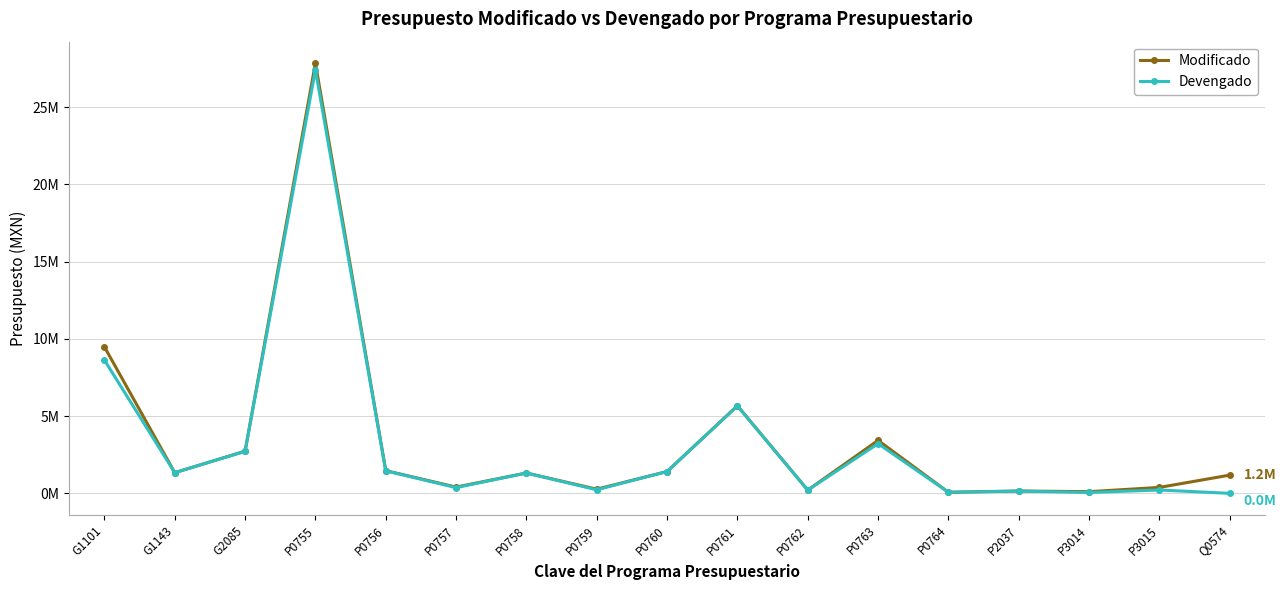

Is this an area chart (filled region under the line)?

No